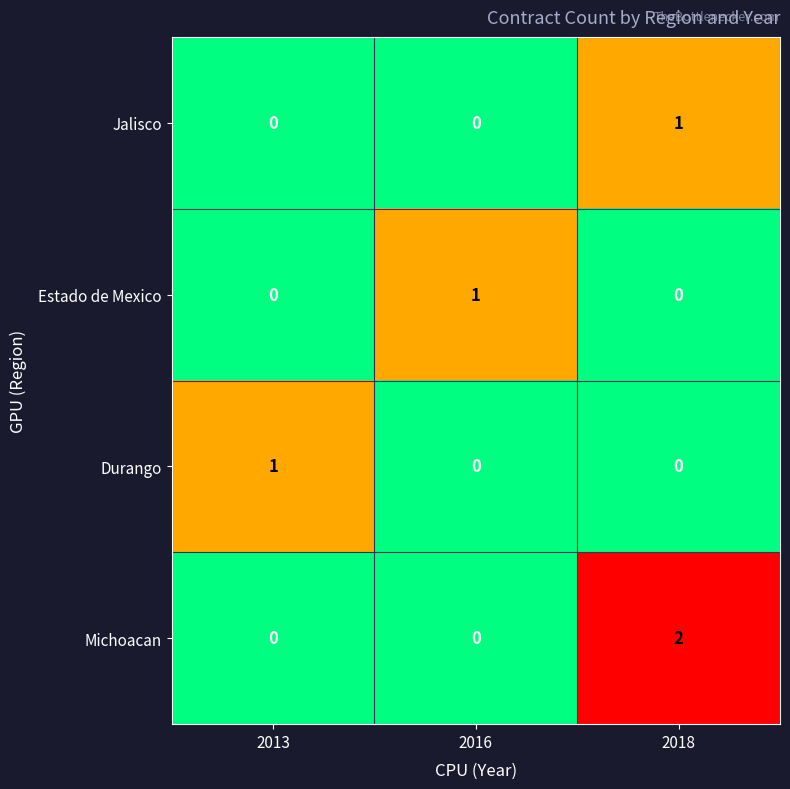

What is the greatest value displayed?

2